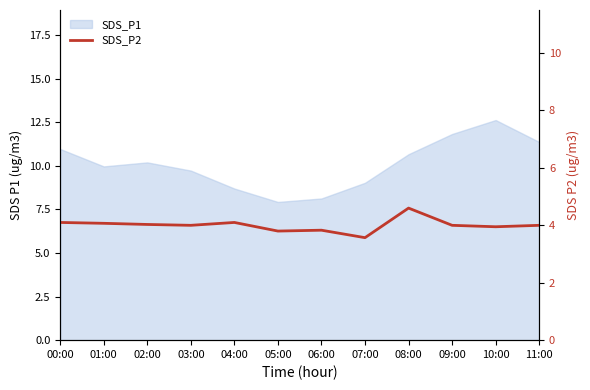

What position from the right is 00:00?

12